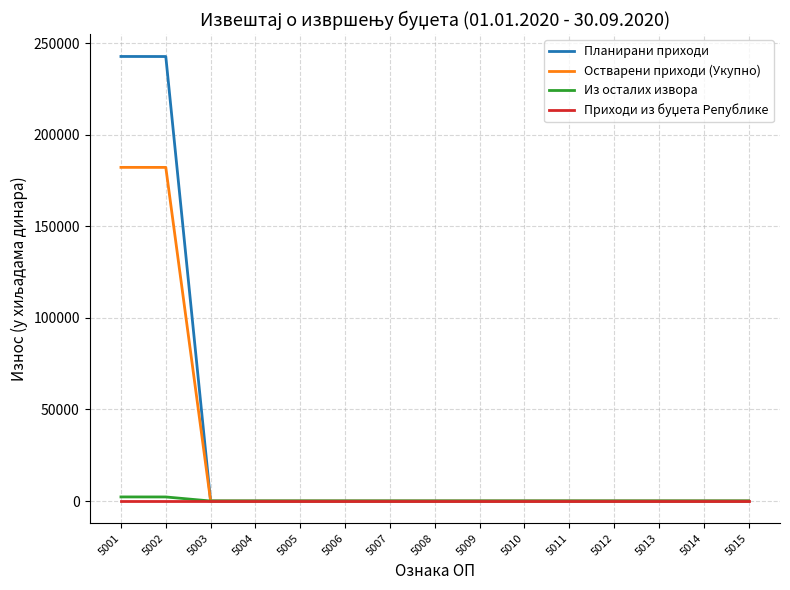

What is the maximum value for Планирани приходи?

242765